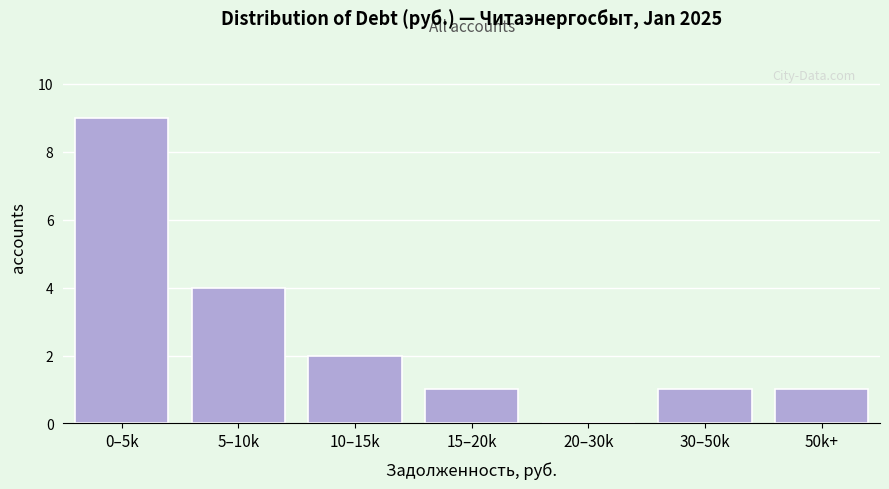

Reading left to right, list all the values displayed in this chart.

0–5k=9	5–10k=4	10–15k=2	15–20k=1	20–30k=0	30–50k=1	50k+=1